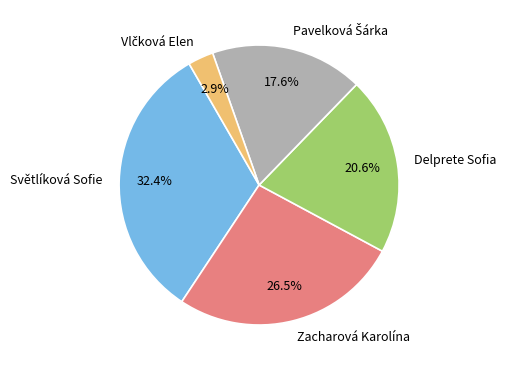

What percentage do Zacharová Karolína and Delprete Sofia together represent?

47.1%